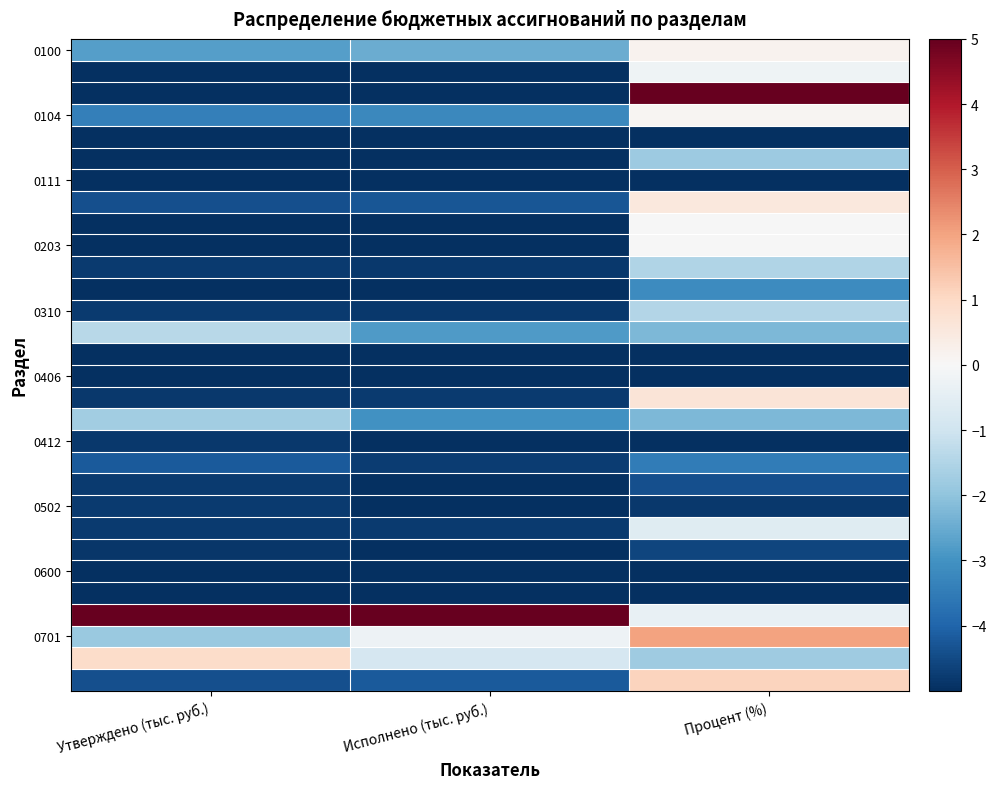

What is the greatest value displayed?

5.0